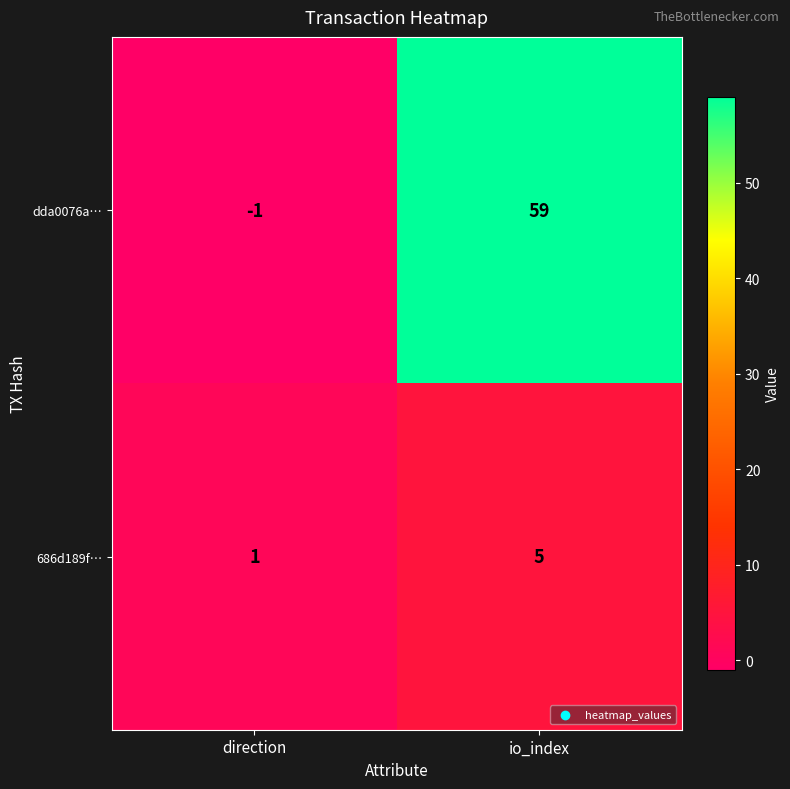

Which label corresponds to the largest value in the chart?

io_index